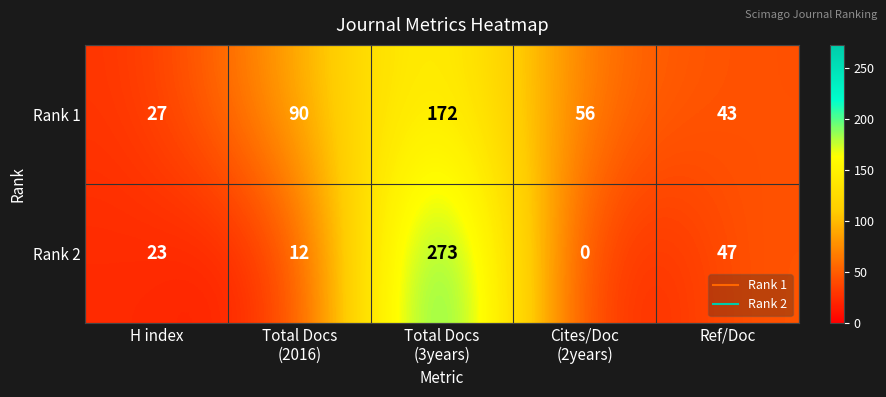

Which series has the widest spread of values?

Rank 2